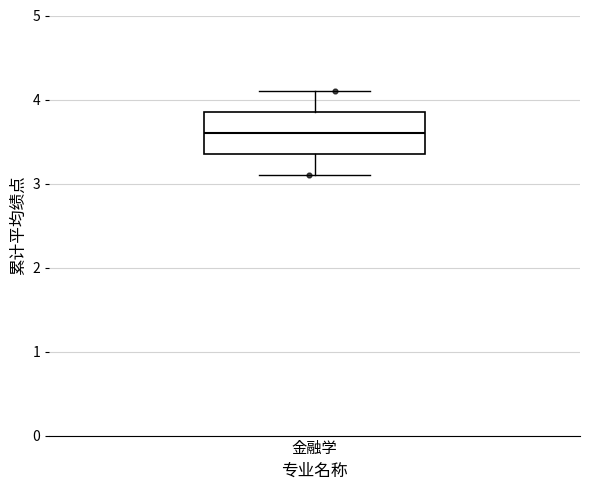

Transcribe this box plot: give where the median line is, the range the box spans, and where the two whiskers end, as read against the y-axis. The values are not printed on the chart, so give them approximately, as read against the axis.

median 3.6, box 3.4 to 3.9, whiskers 3.1 to 4.1